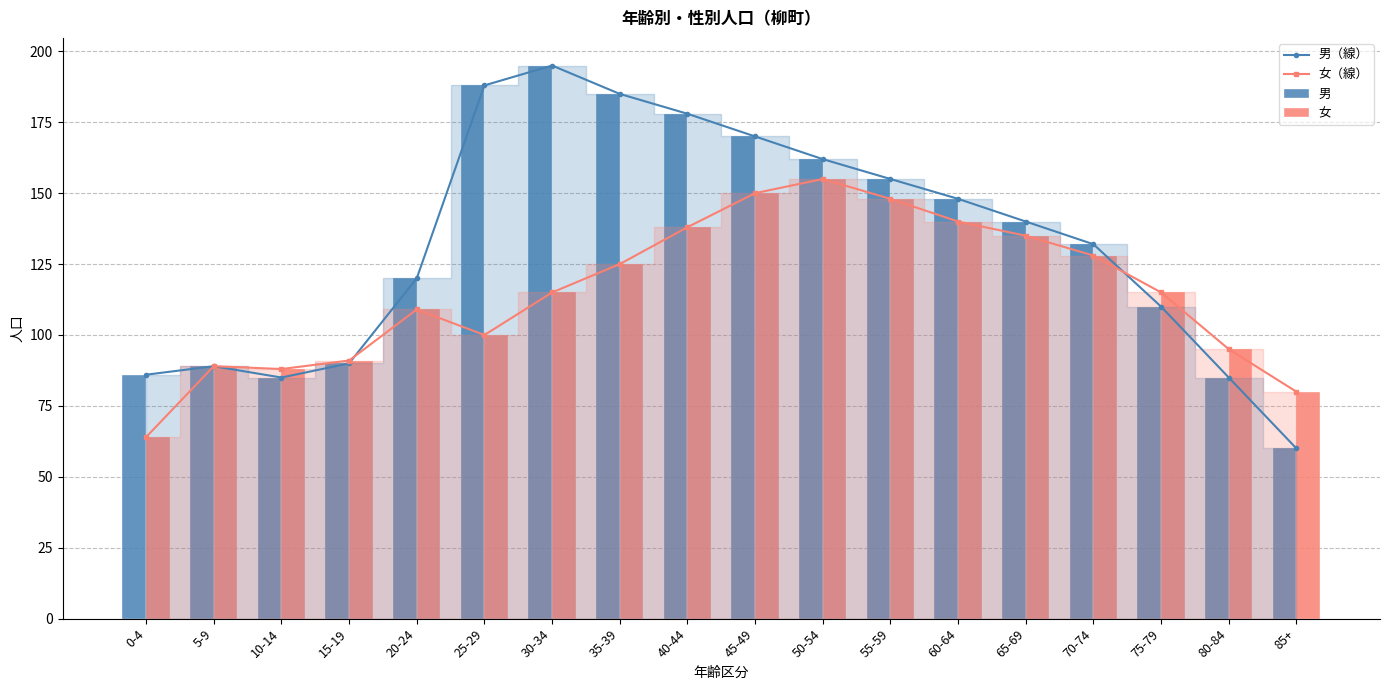

What is the maximum value for 男（線）?

195